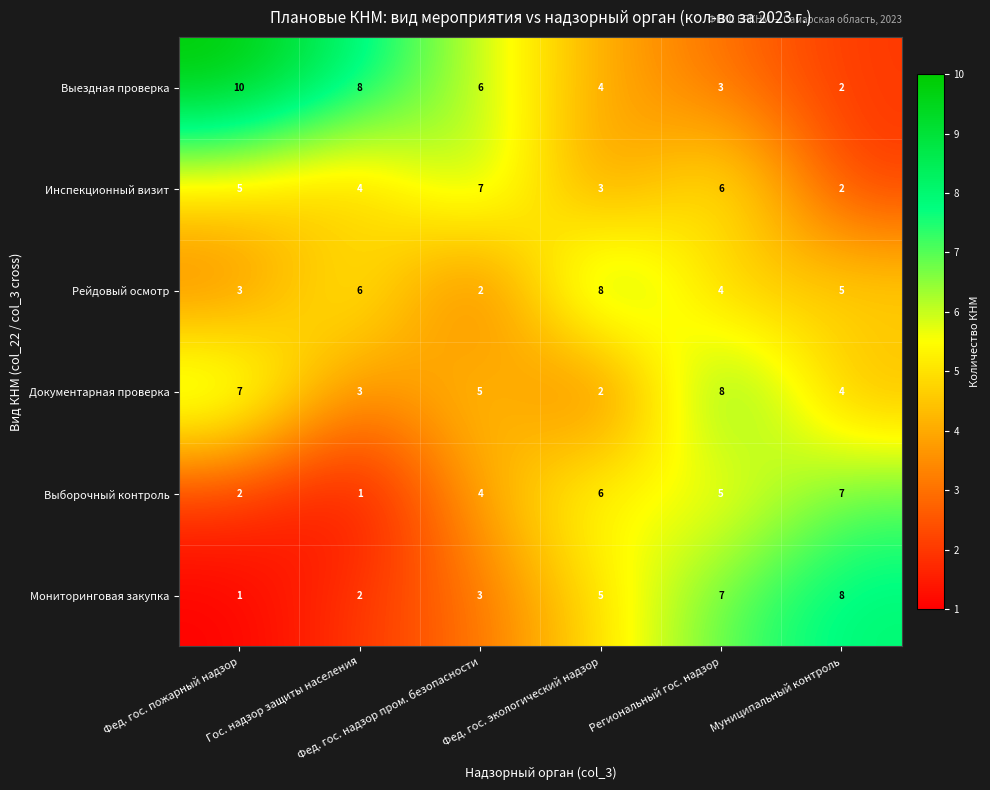

What is the average value of the Выездная проверка series?

6